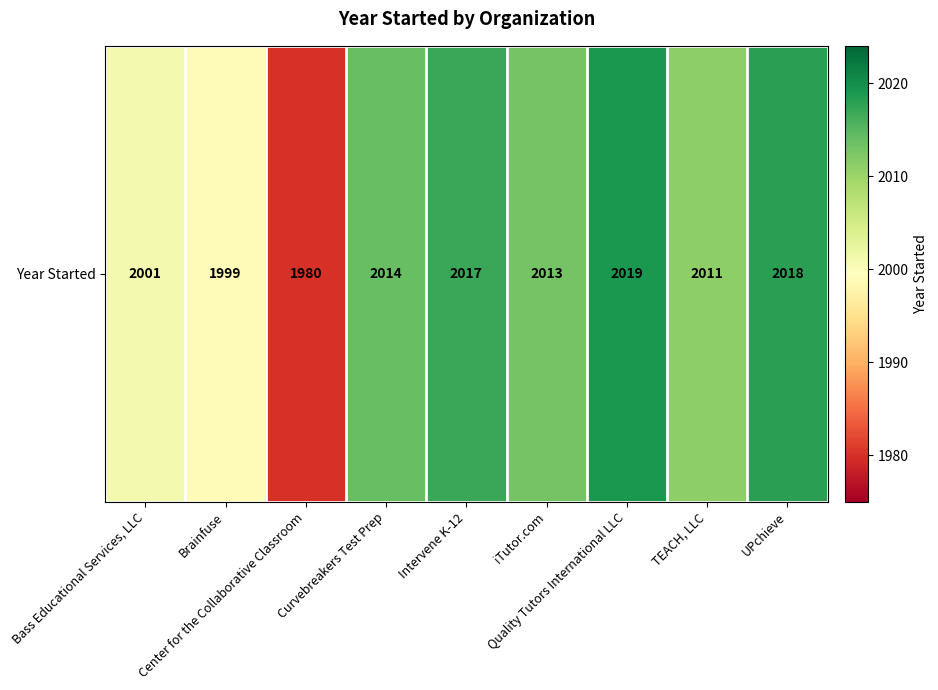

Is it true that the value at Quality Tutors International LLC is 2019?

True